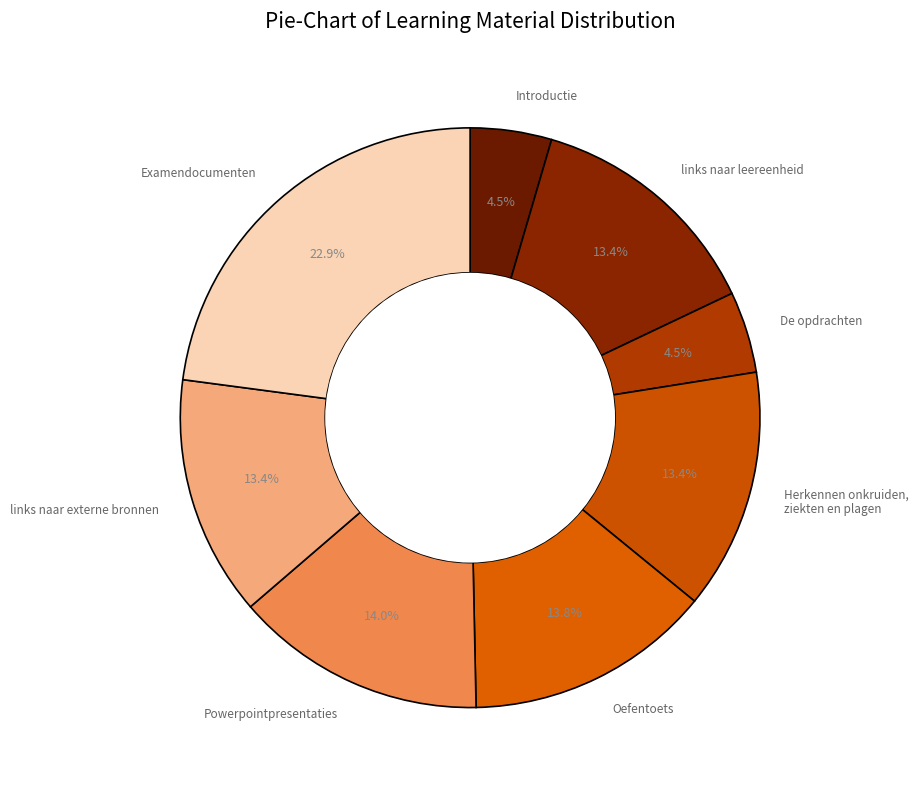

How many segments does this pie chart have?

8